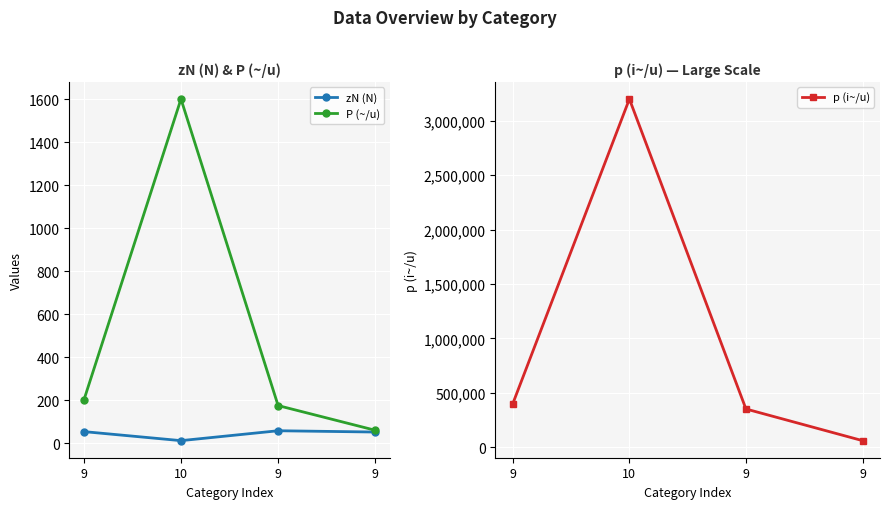

True or false: p (i~/u) and zN (N) intersect in this chart.

False